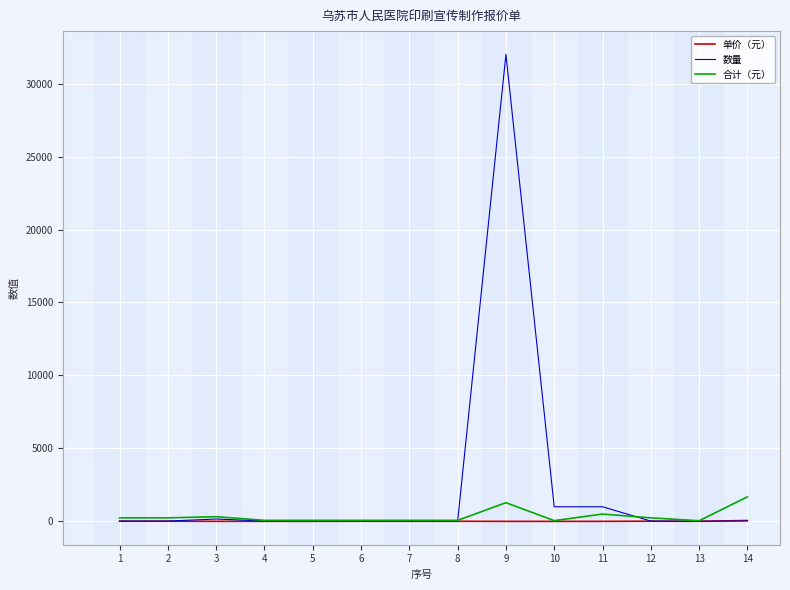

Which series has the widest spread of values?

数量